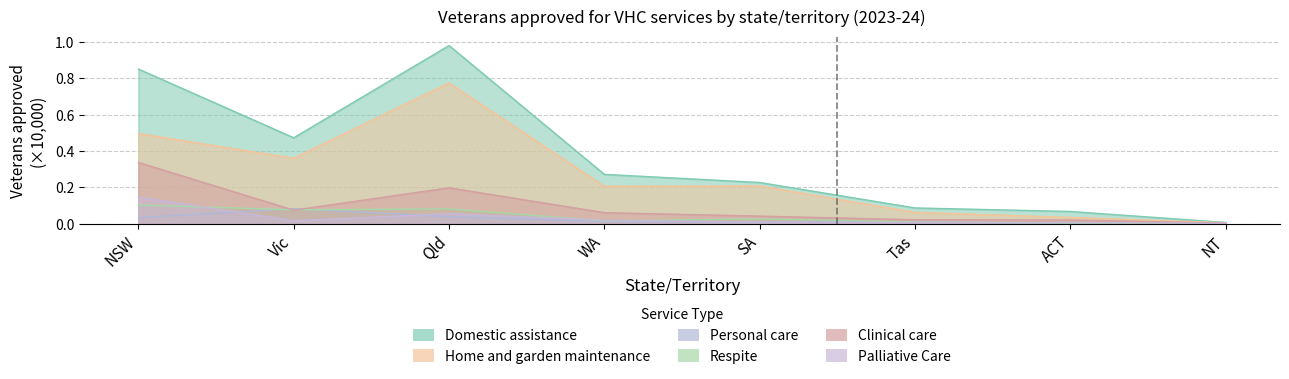

In Domestic assistance, how many points are lower than both neighbors (excluding endpoints)?

1